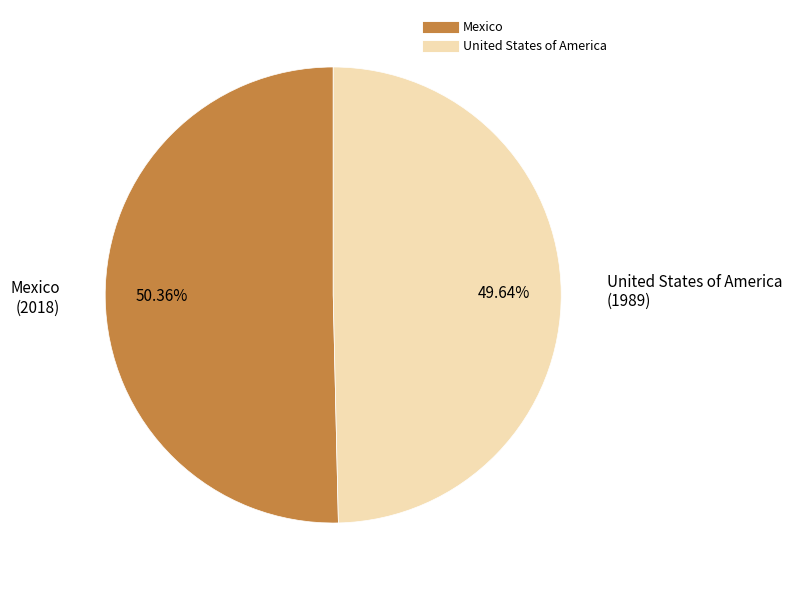

Is there a majority slice in this chart?

Yes